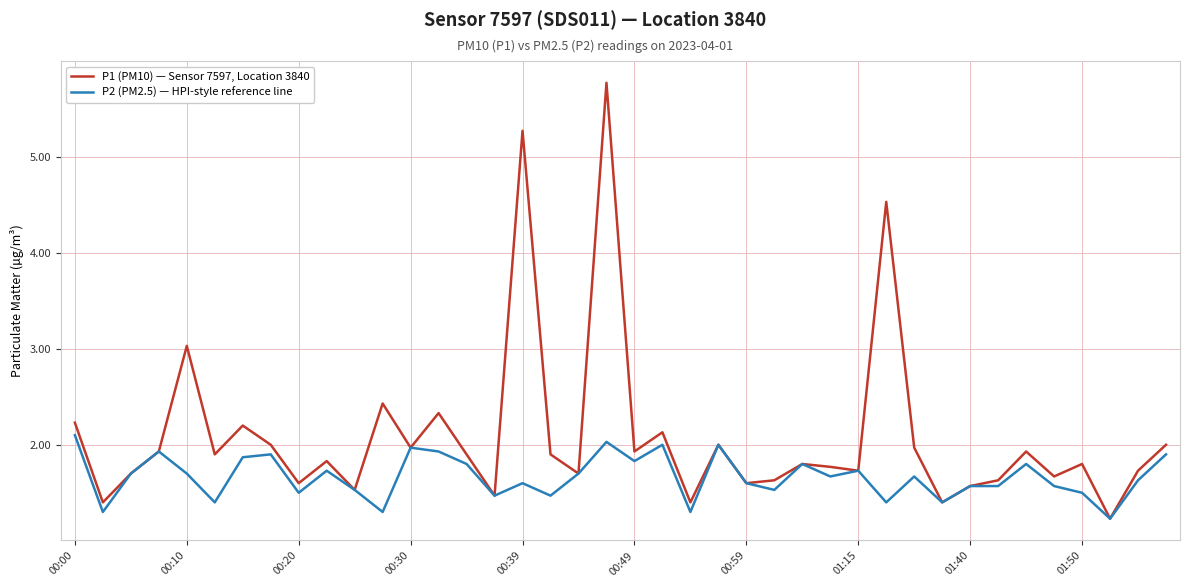

Which series has the widest spread of values?

P1 (PM10) — Sensor 7597, Location 3840